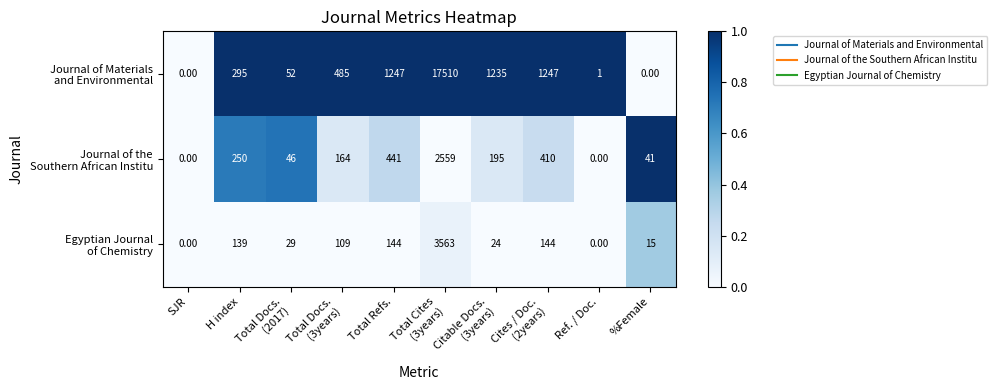

What is the total value across all series at H index?

684